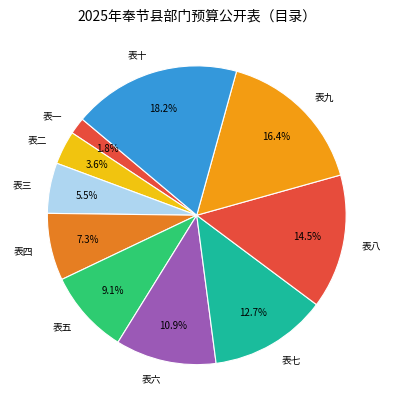

Combined, do 表九 and 表四 account for over 50%?

No